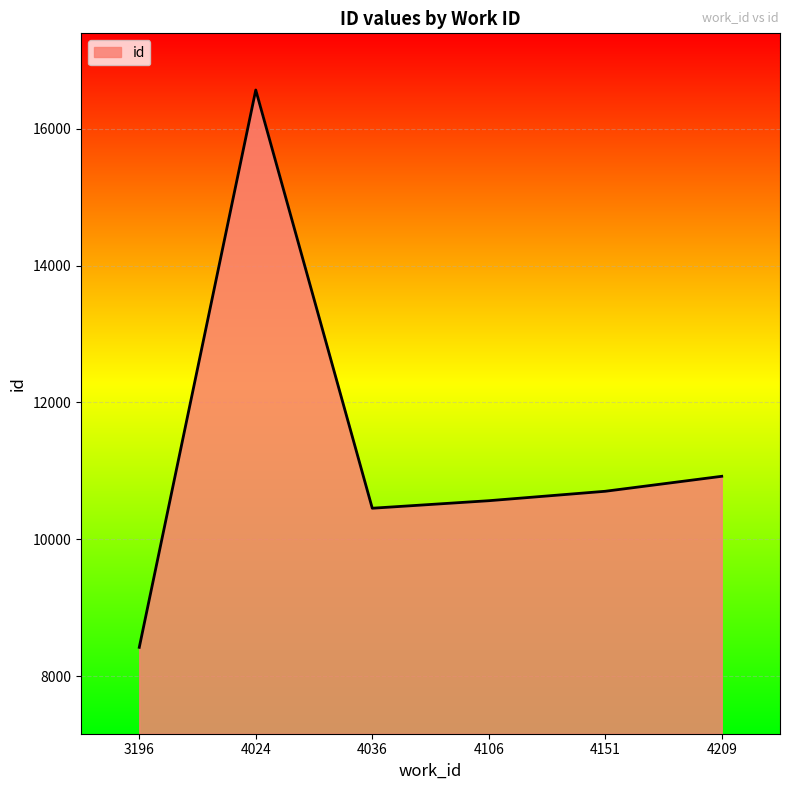

What is the greatest value displayed?

16568